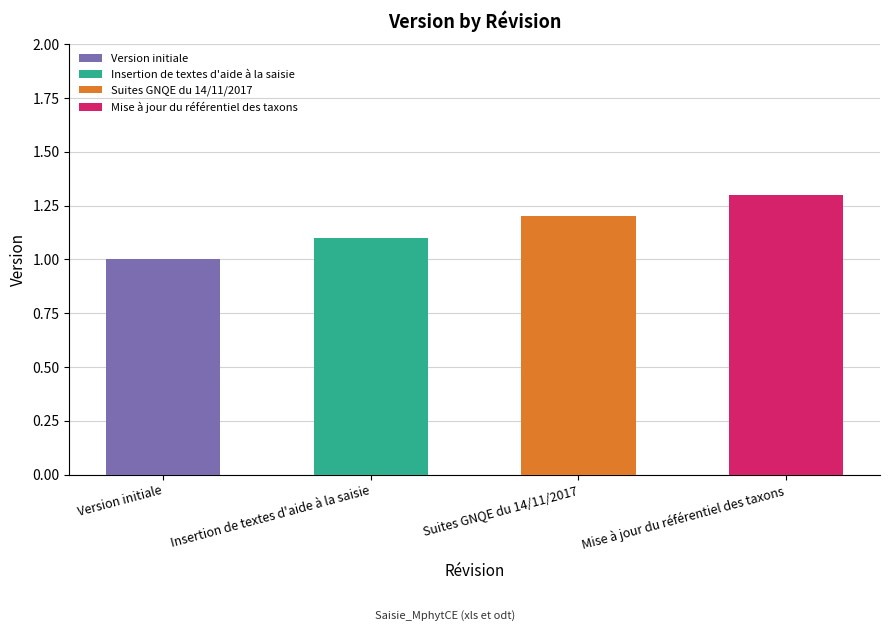

Reading left to right, extract all data points from this chart.

1.0	1.1	1.2	1.3